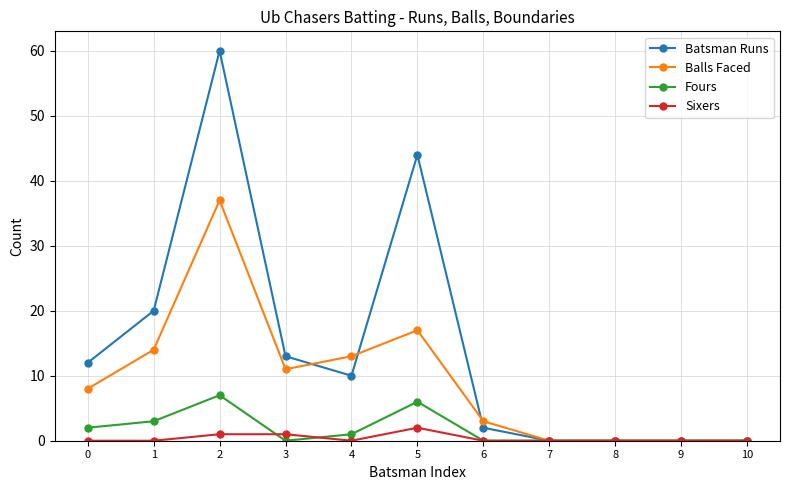

What is the sum of all Fours values?

19